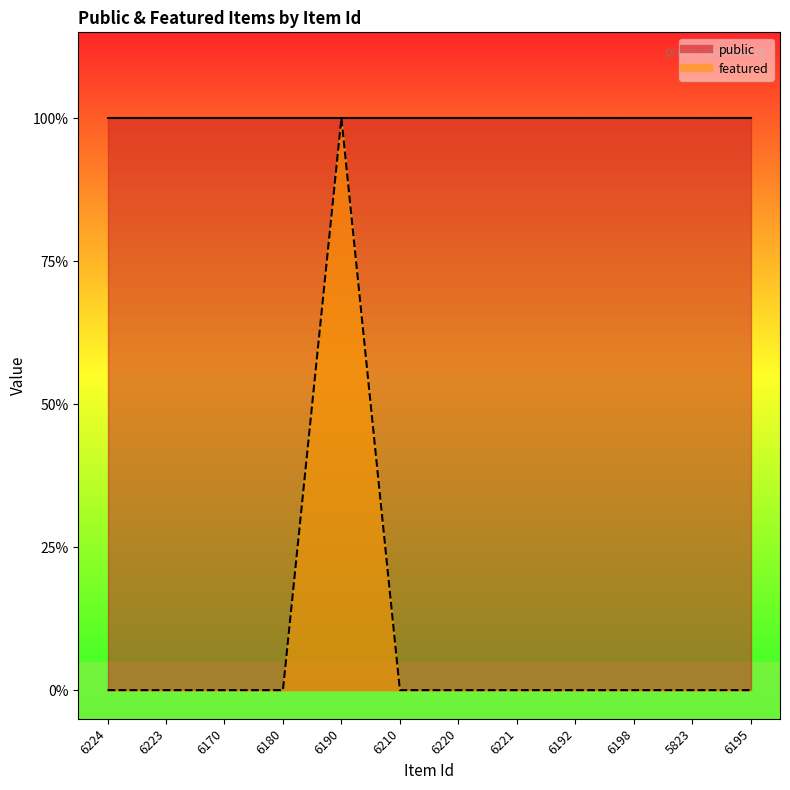

Rank the categories by value from highest to lowest.

6190, 6224, 6223, 6170, 6180, 6210, 6220, 6221, 6192, 6198, 5823, 6195